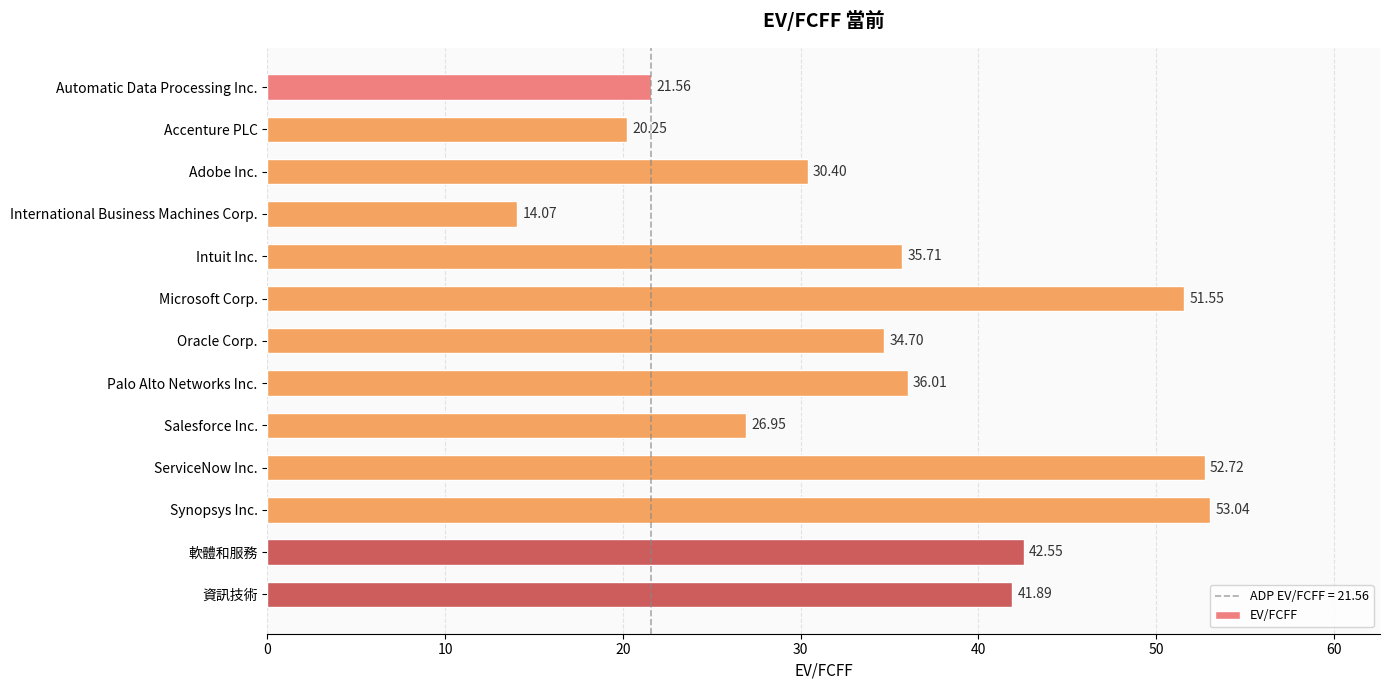

What is the label of the 12th bar from the top?

軟體和服務